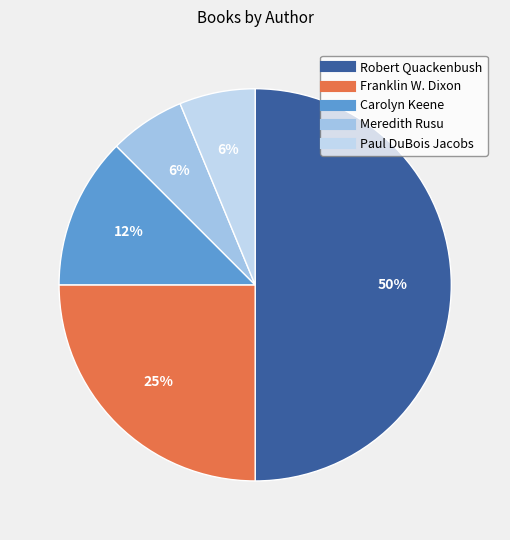

To the nearest percent, what is the difference between the Robert Quackenbush and Paul DuBois Jacobs slice percentages?

44%